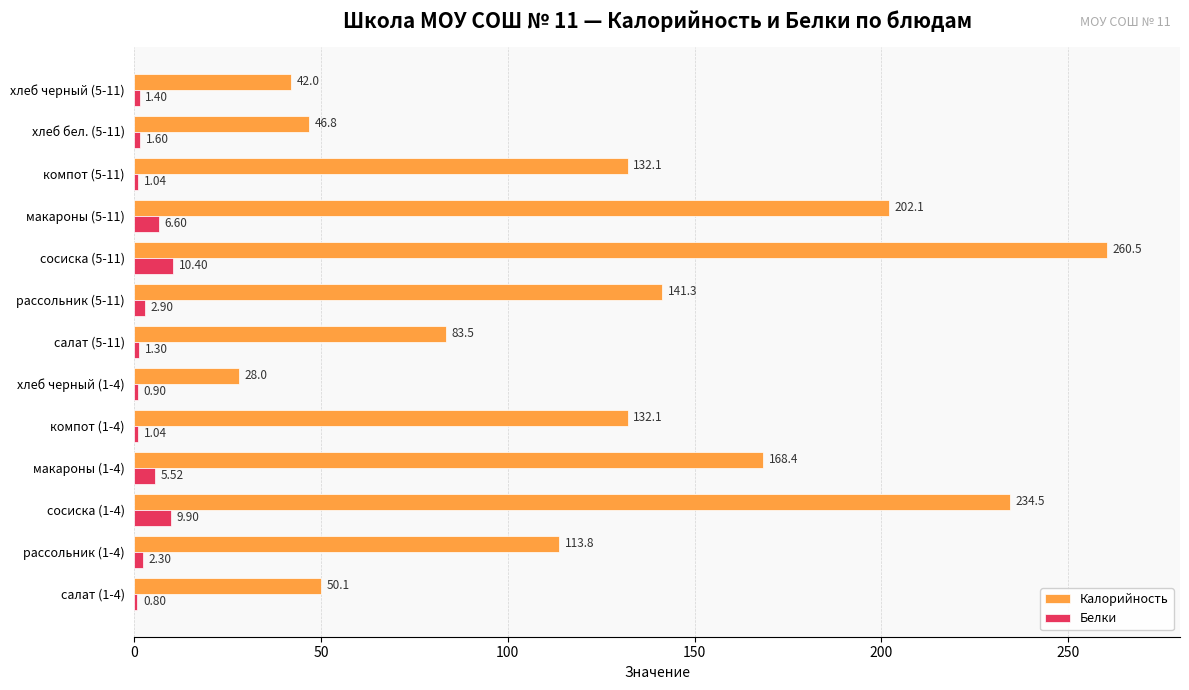

Which category has the highest value in the Белки series?

сосиска (5-11)